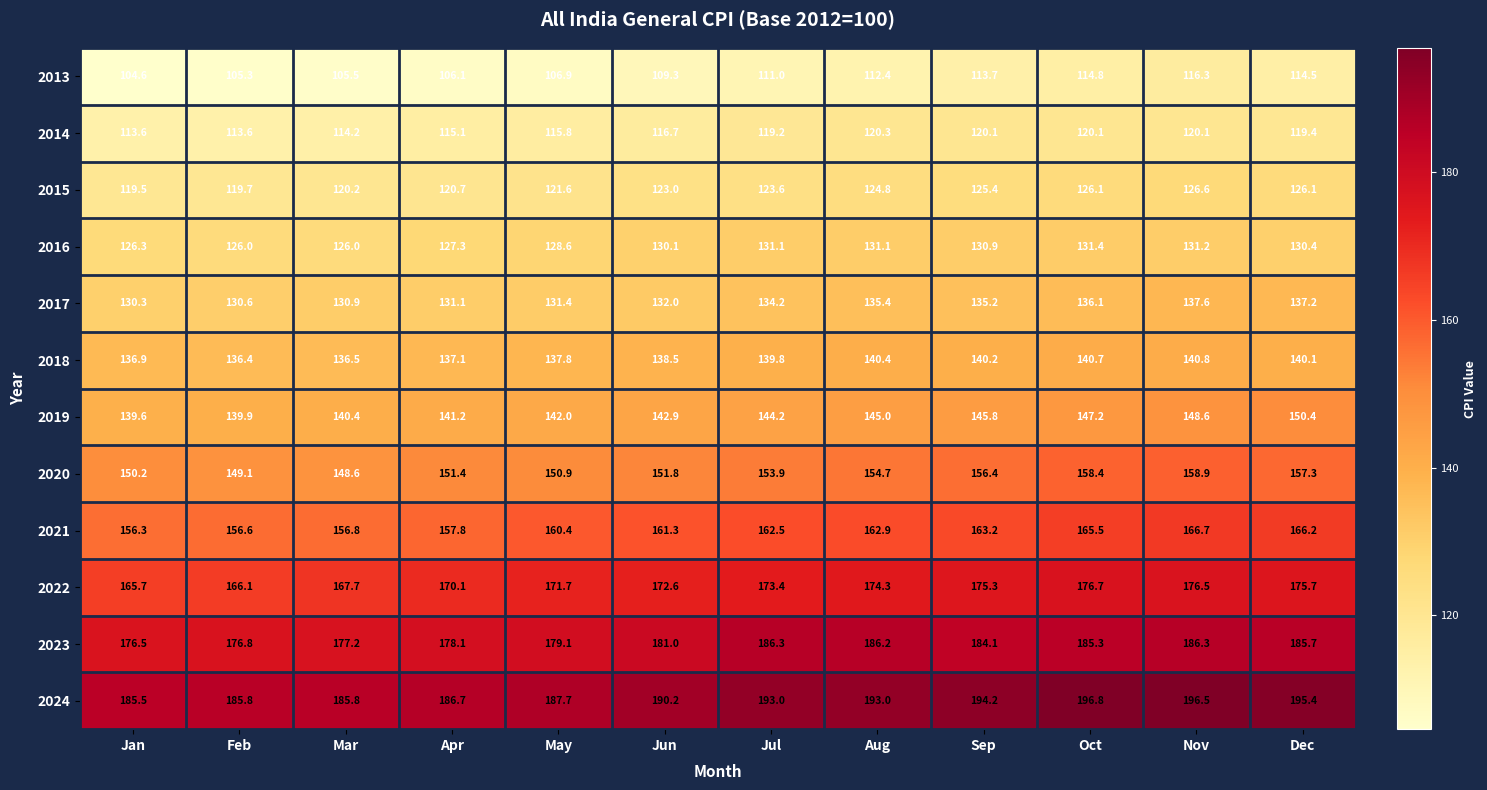

What is the minimum value shown in the chart?

104.6